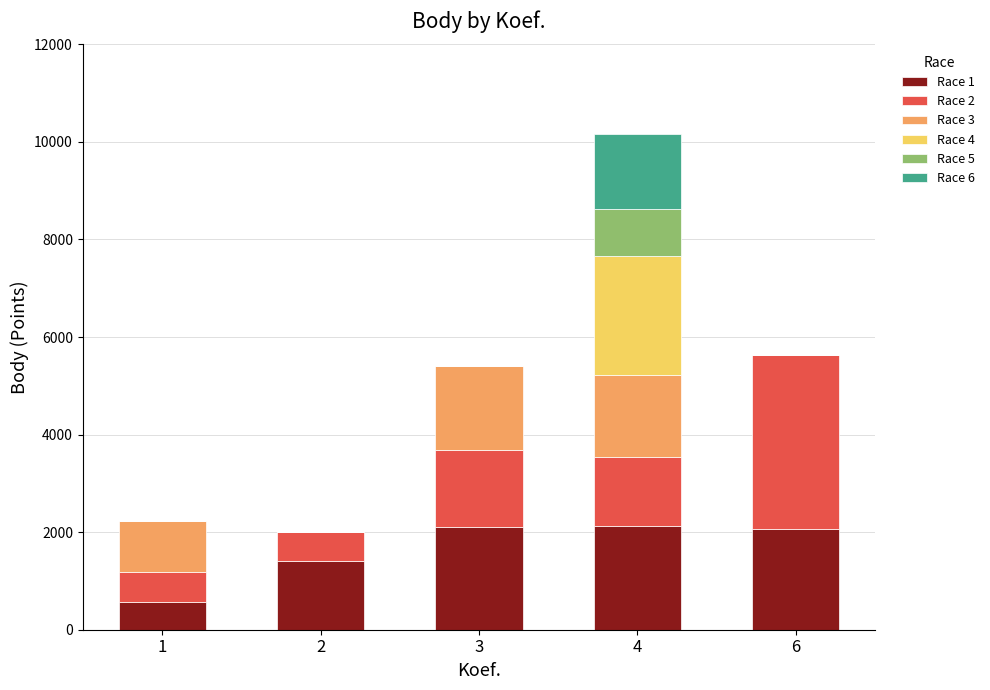

What is the total value across all series at 2?

2001